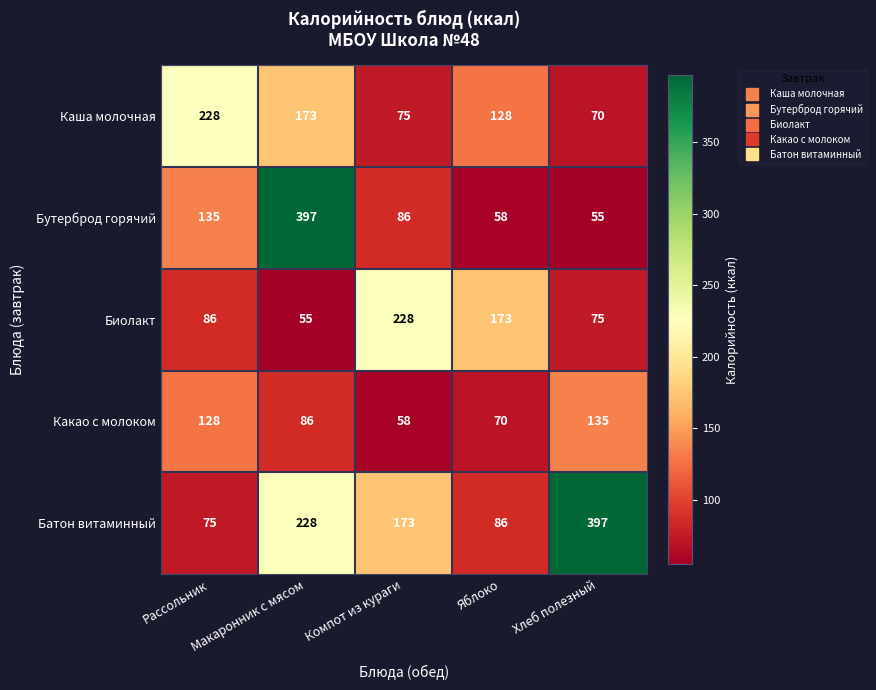

What is the average value of the Какао с молоком series?

95